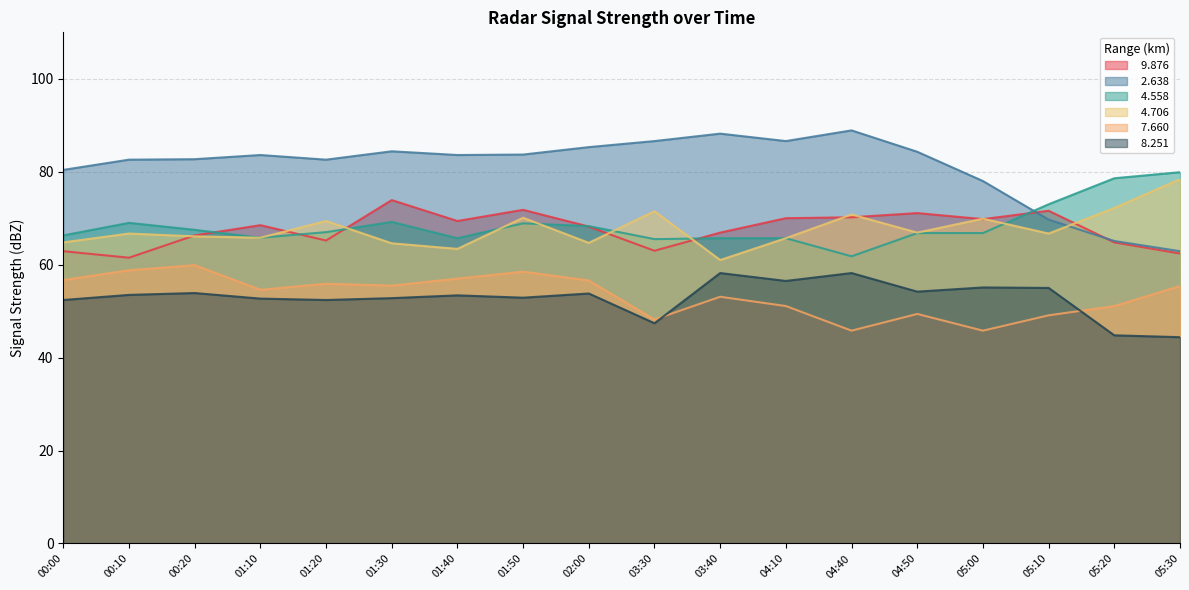

Reading left to right, transcribe all the data shown in this chart.

  9.876: 62.9	61.5	66.3	68.5	65.2	73.9	69.4	71.8	68.2	63.0	66.9	70.0	70.2	71.1	69.8	71.6	64.8	62.4
  2.638: 80.4	82.6	82.7	83.6	82.6	84.4	83.6	83.7	85.3	86.6	88.2	86.6	88.9	84.3	78.0	69.7	65.1	62.9
  4.558: 66.3	69.0	67.5	65.8	67.0	69.2	65.7	68.9	68.3	65.5	65.7	65.7	61.8	66.8	66.8	73.0	78.6	79.9
  4.706: 64.8	66.7	66.1	65.8	69.4	64.6	63.4	70.1	64.7	71.5	61.0	65.7	70.8	66.9	69.9	66.7	72.2	78.4
  7.660: 56.7	58.8	59.9	54.6	55.9	55.5	57.0	58.5	56.6	48.2	53.1	51.1	45.8	49.4	45.8	49.1	51.1	55.4
  8.251: 52.4	53.5	53.9	52.7	52.4	52.8	53.4	52.9	53.8	47.4	58.2	56.5	58.2	54.2	55.1	55.0	44.8	44.4